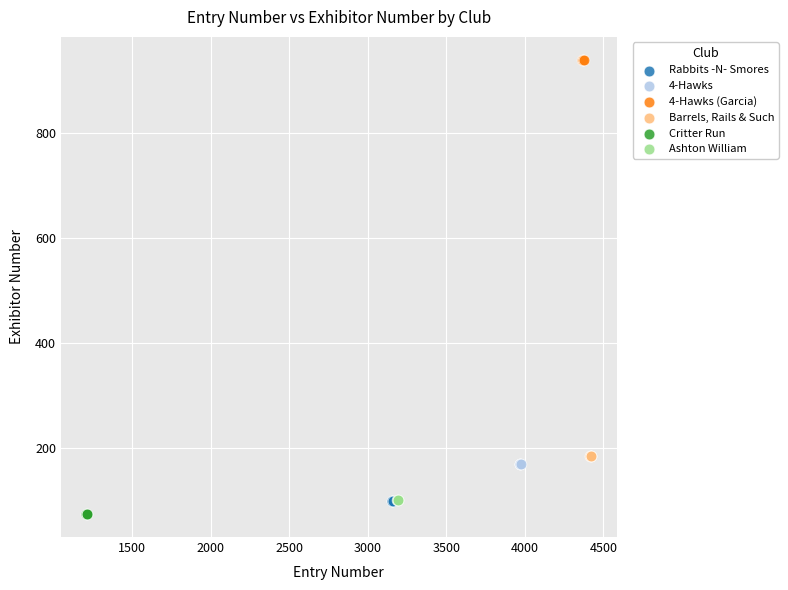

Which series reaches the maximum Y coordinate?

4-Hawks (Garcia)